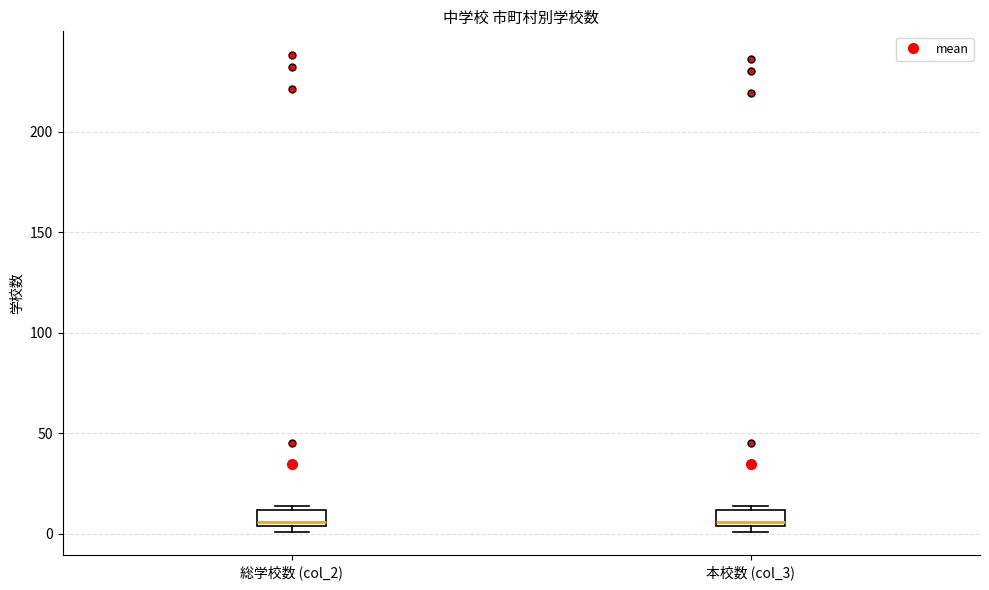

Reading left to right, transcribe this box plot: for each box, give where its median line is, the range the box spans, and where its two whiskers end, as read against the y-axis. The values are not printed on the chart, so give them approximately, as read against the axis.

総学校数 (col_2): median 5 (just above the box's lower edge), box 5 to 10, whiskers 0 to 15
本校数 (col_3): median 5 (just above the box's lower edge), box 5 to 10, whiskers 0 to 15